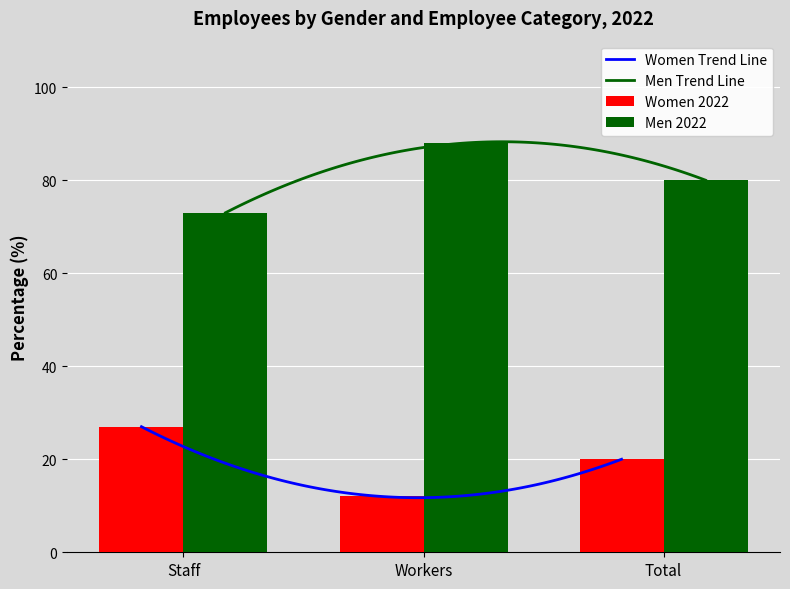

Which category has the highest value in the Women 2022 series?

Staff